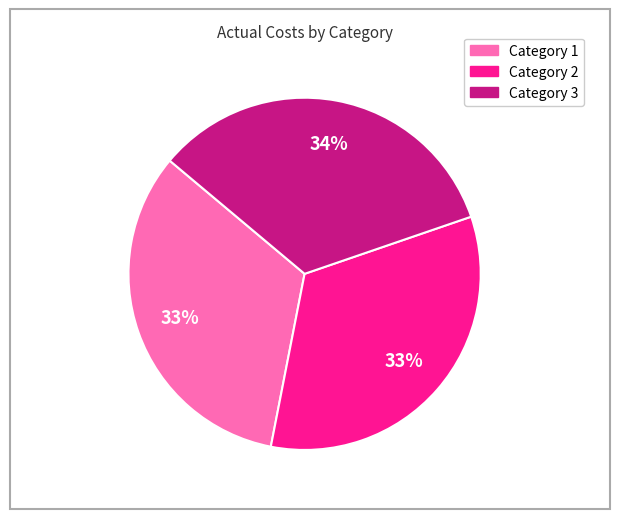

Approximately how many times larger is the value at Category 1 compared to Category 2?

1.0